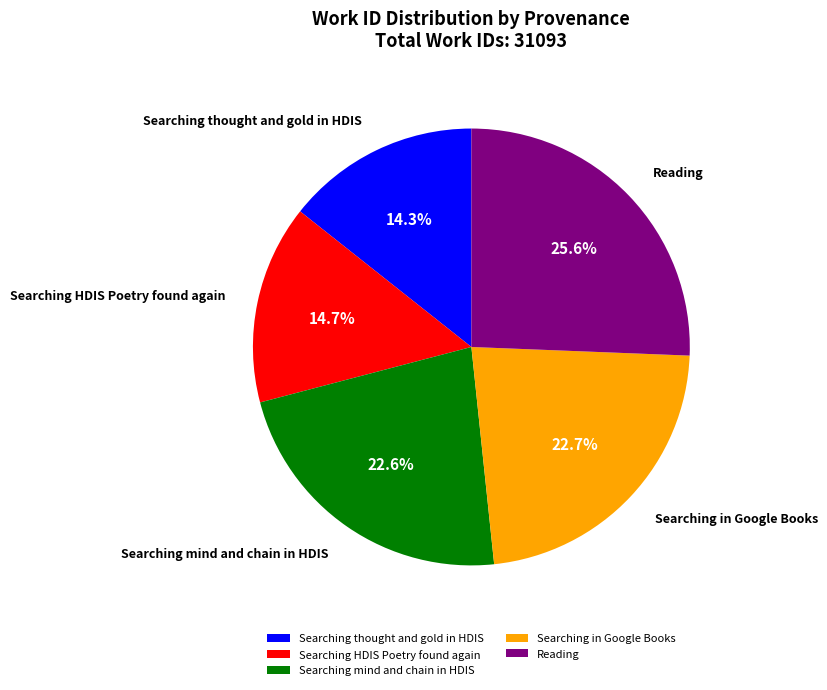

To the nearest percent, what is the combined percentage of Searching thought and gold in HDIS and Searching in Google Books?

37%